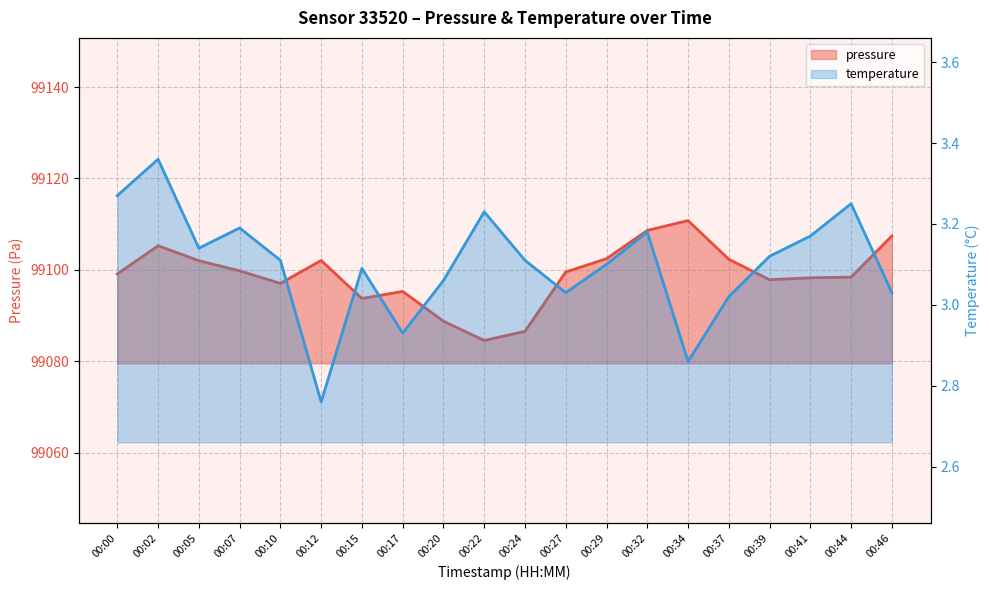

True or false: pressure has more than 2 interior local peaks.

True